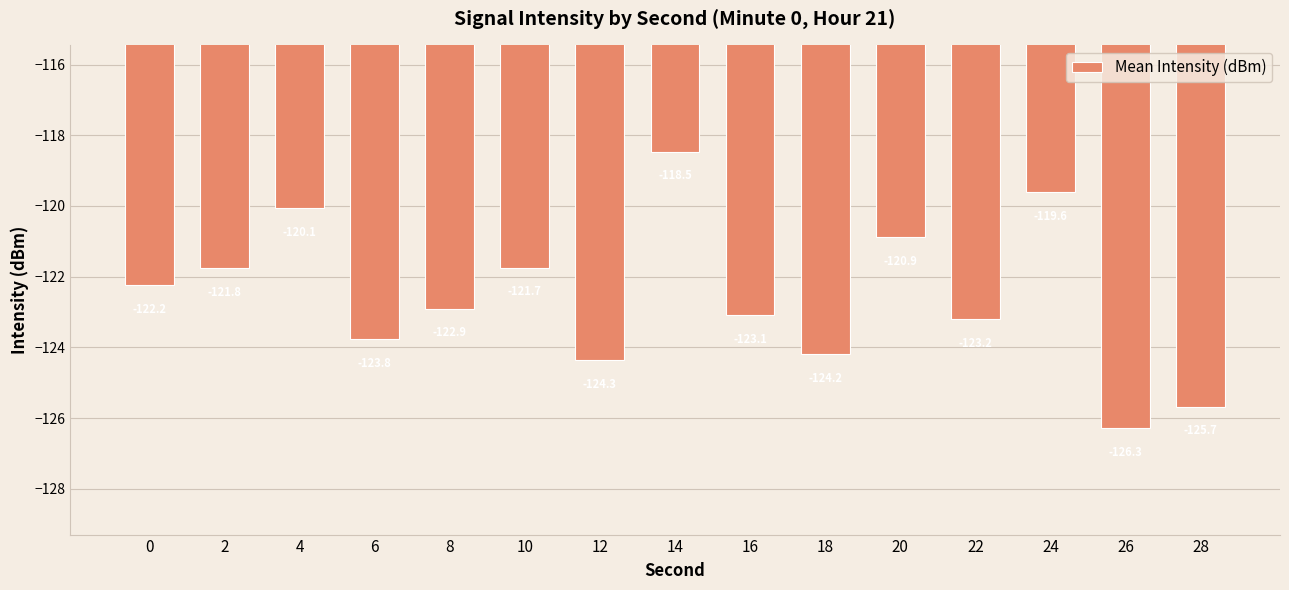

What is the change in value from 22 to 26?

-3.1